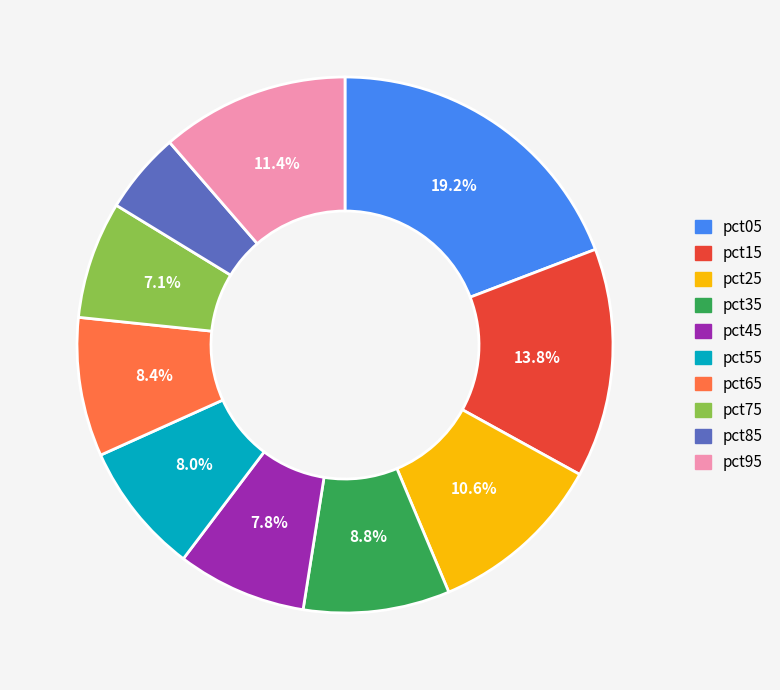

How many segments does this pie chart have?

10